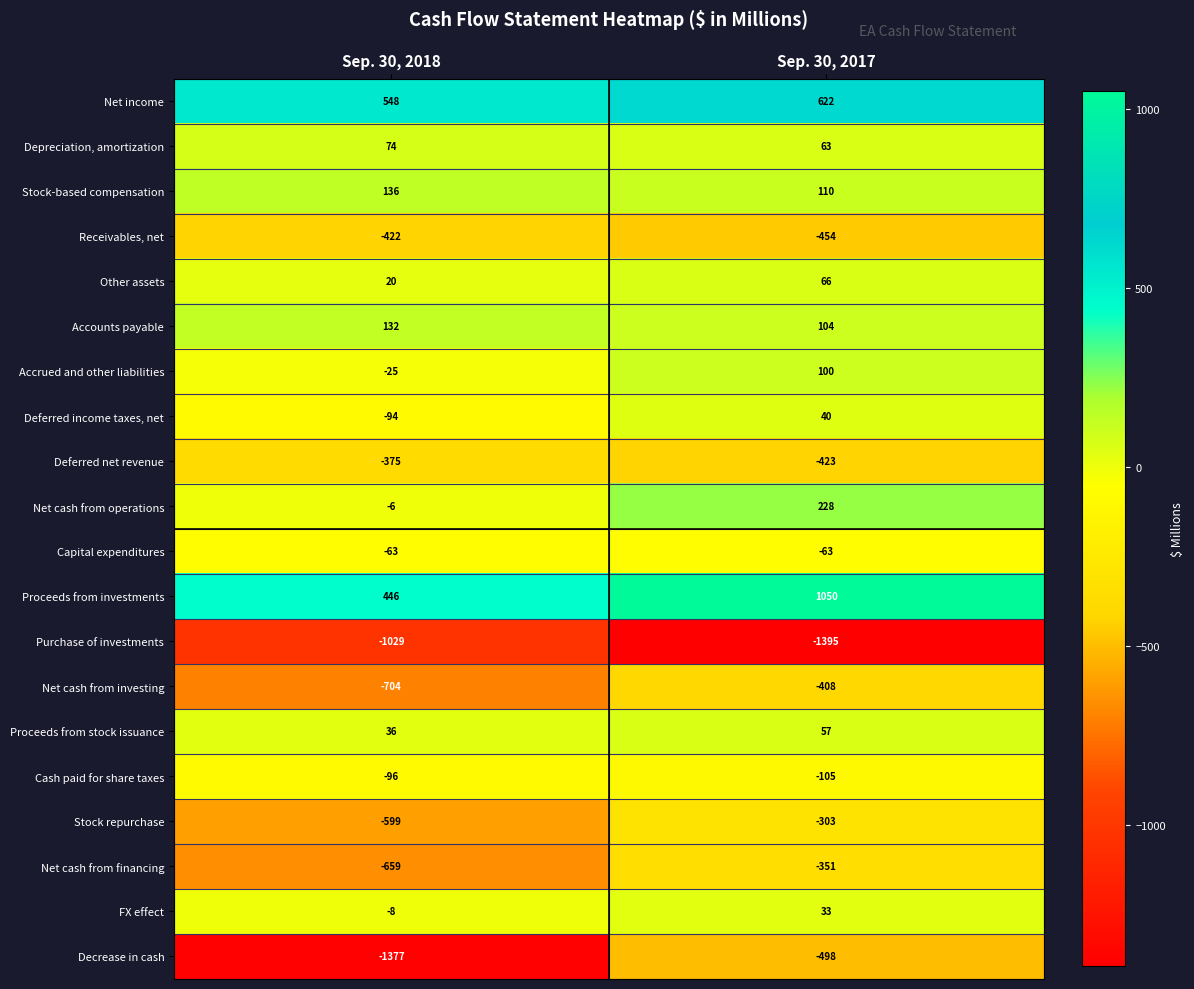

Is the value of Capital expenditures at Sep. 30, 2017 greater than the value of Net cash from operations at Sep. 30, 2018?

No